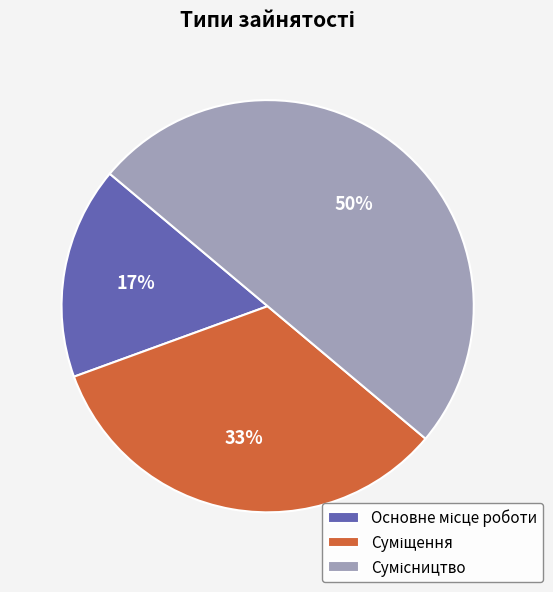

How many segments does this pie chart have?

3